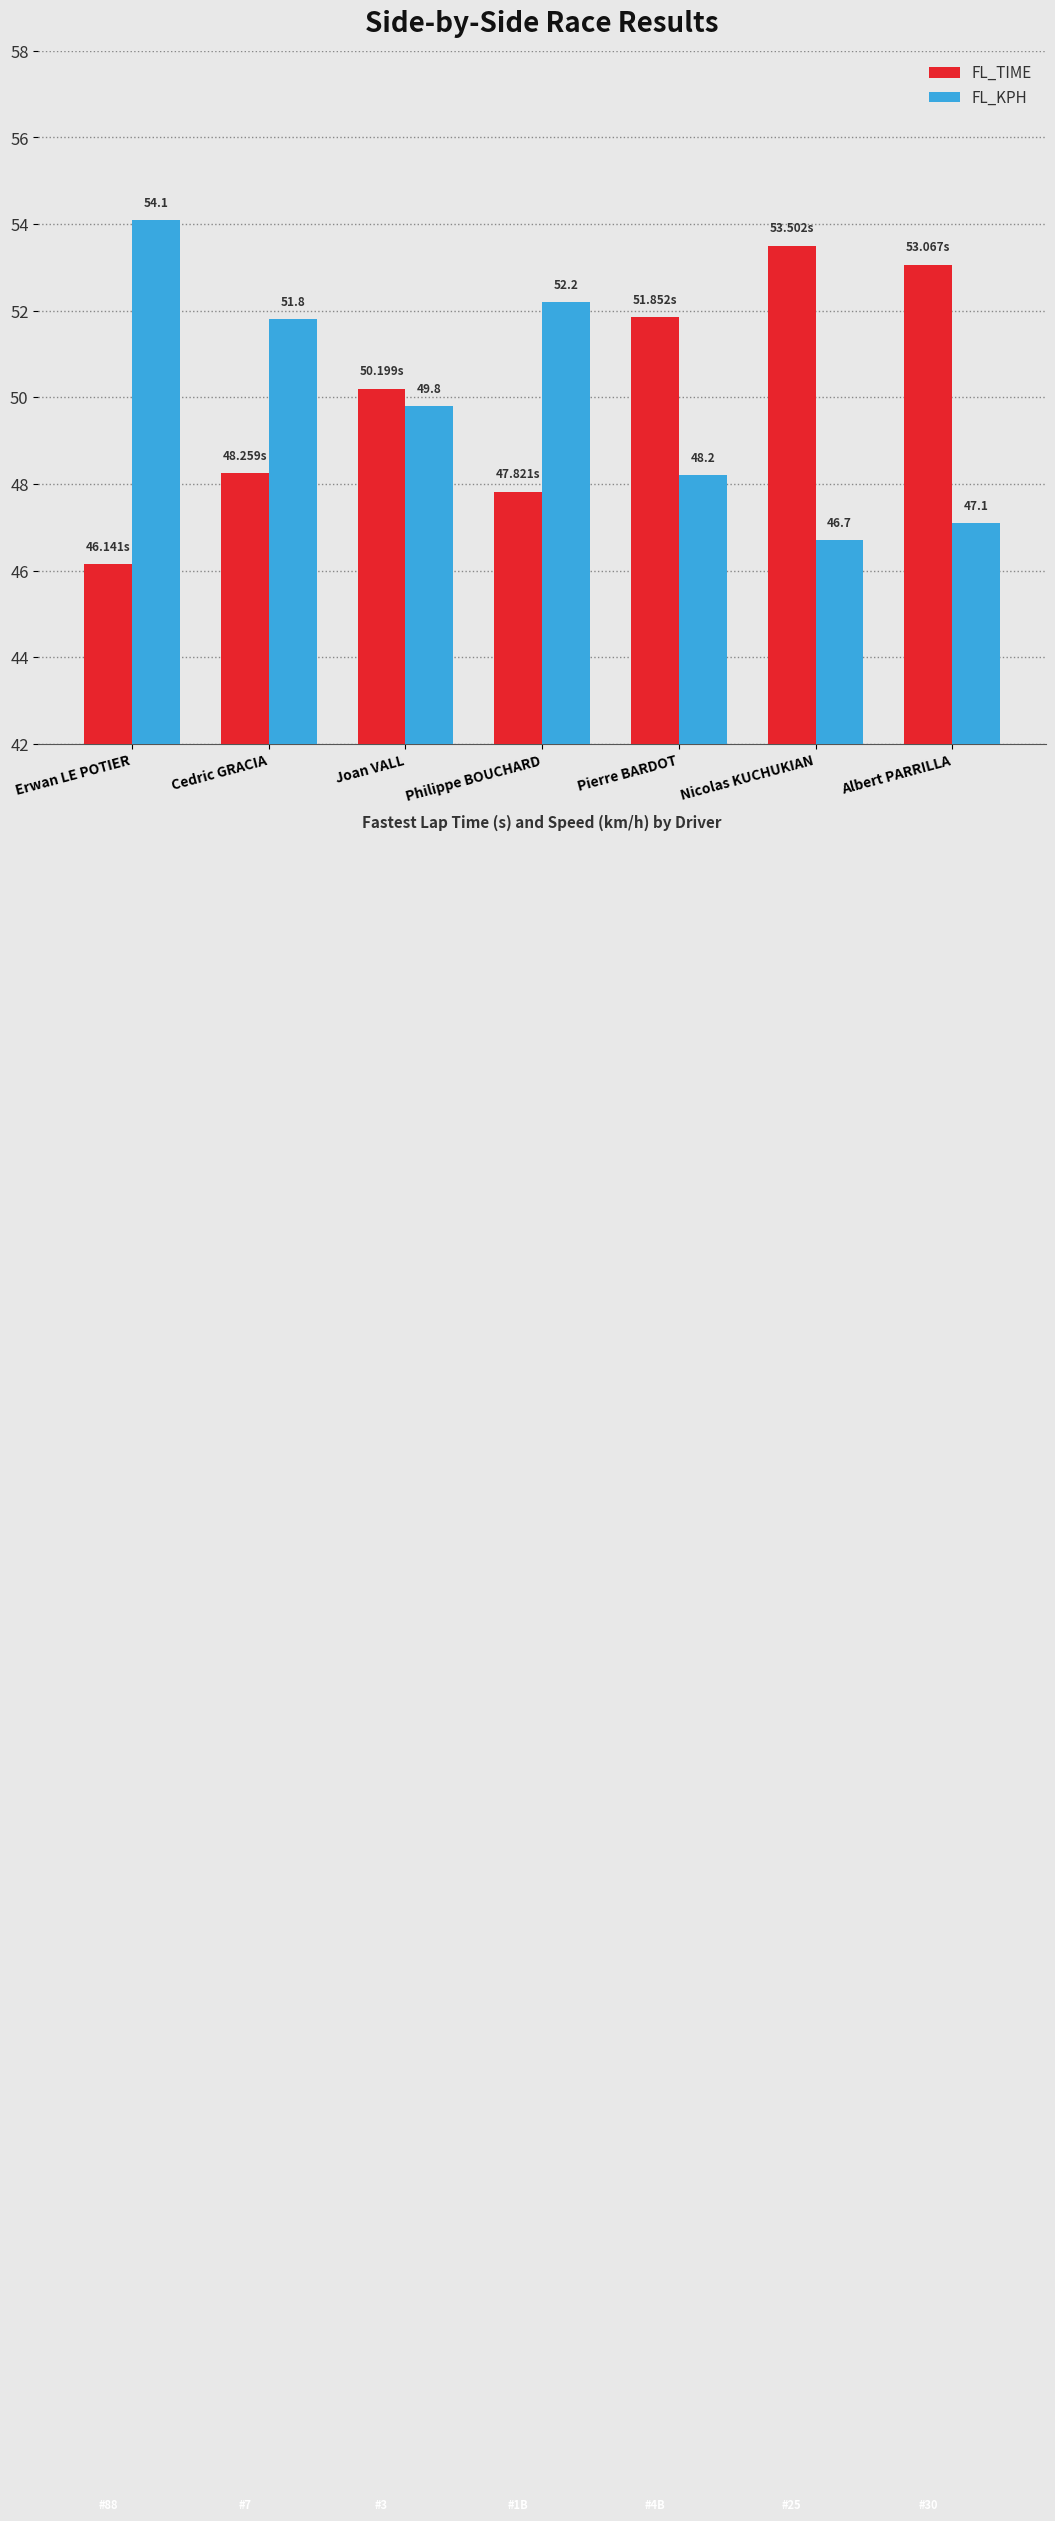

What position from the right is Cedric GRACIA?

6